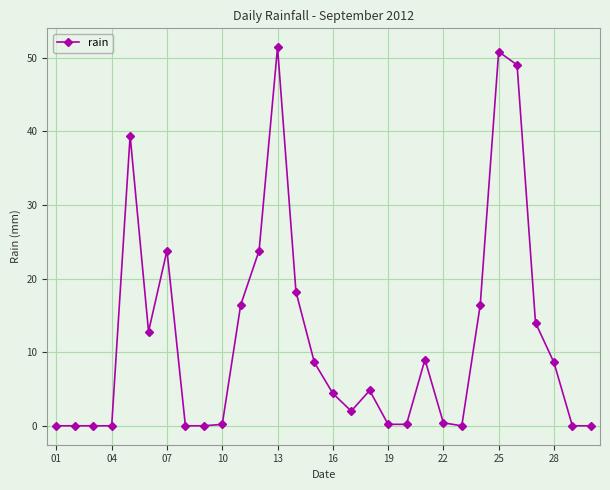

What is the difference between the maximum and second lowest values?

51.4